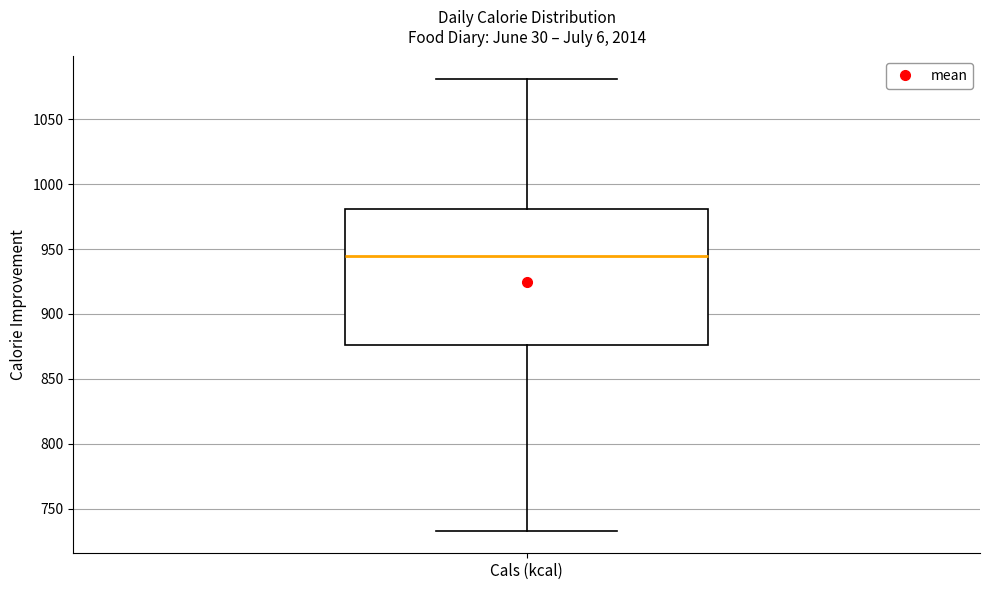

Read this box plot against the y-axis: the position of the median line, the range covered by the box, and the ends of both whiskers. The values are not printed on the chart, so give them approximately, as read against the axis.

median 945, box 875 to 980, whiskers 735 to 1080